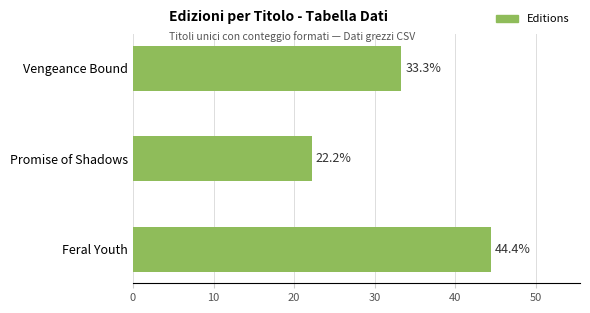

True or false: the data shows 37.0 at Promise of Shadows.

False